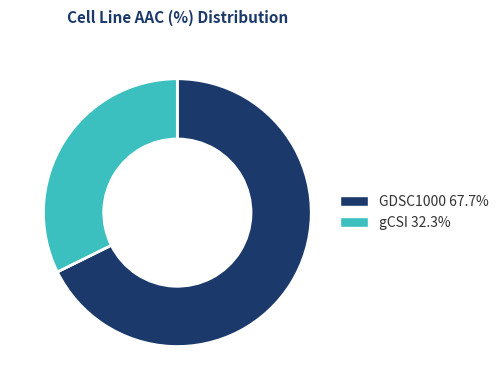

True or false: gCSI accounts for 32% of the total.

True